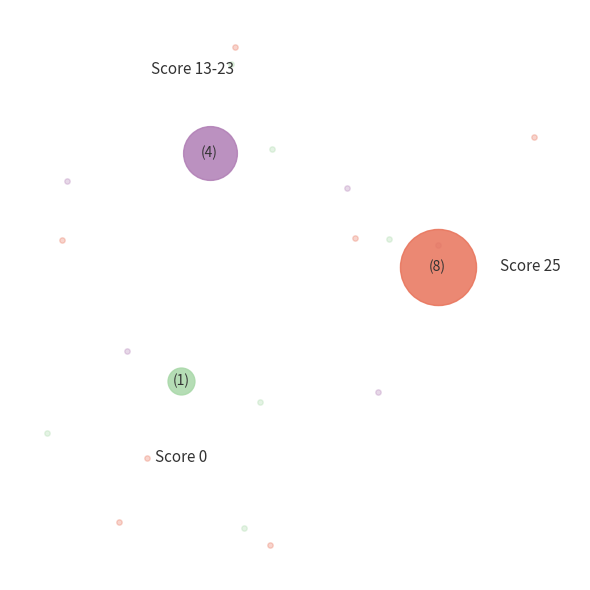

The Prabhakaran Lokesh slice represents 1% of the pie. True or false?

False